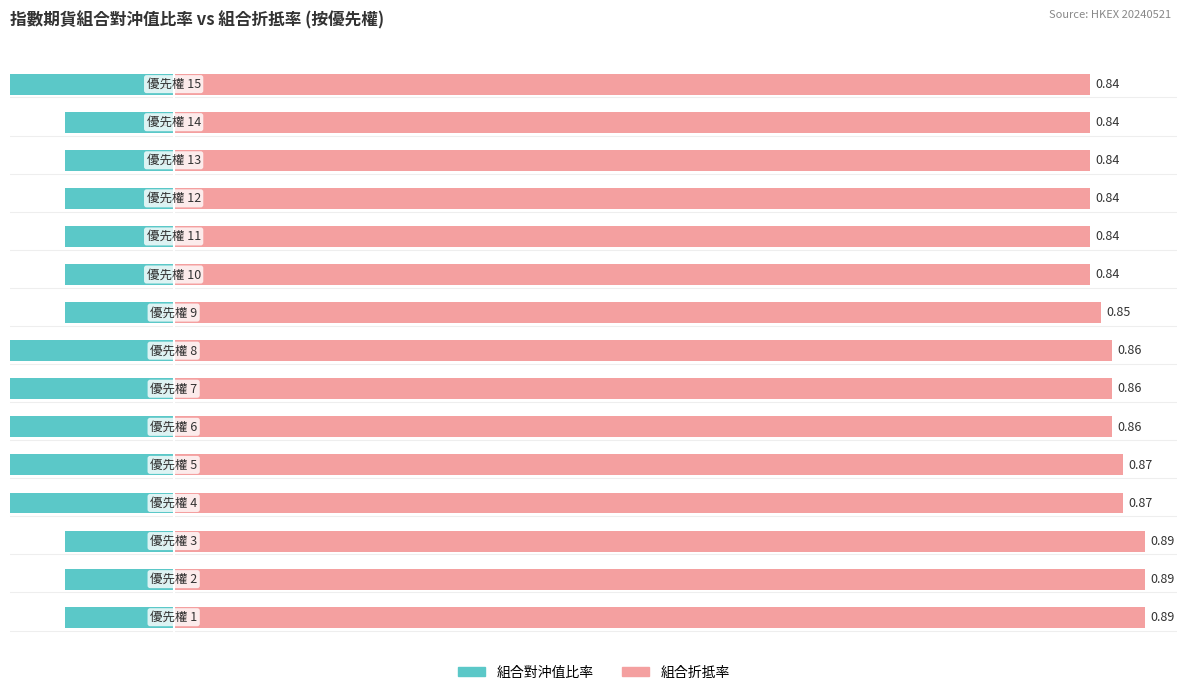

List the series in order of their peak value, highest first.

組合折抵率, 組合對沖值比率